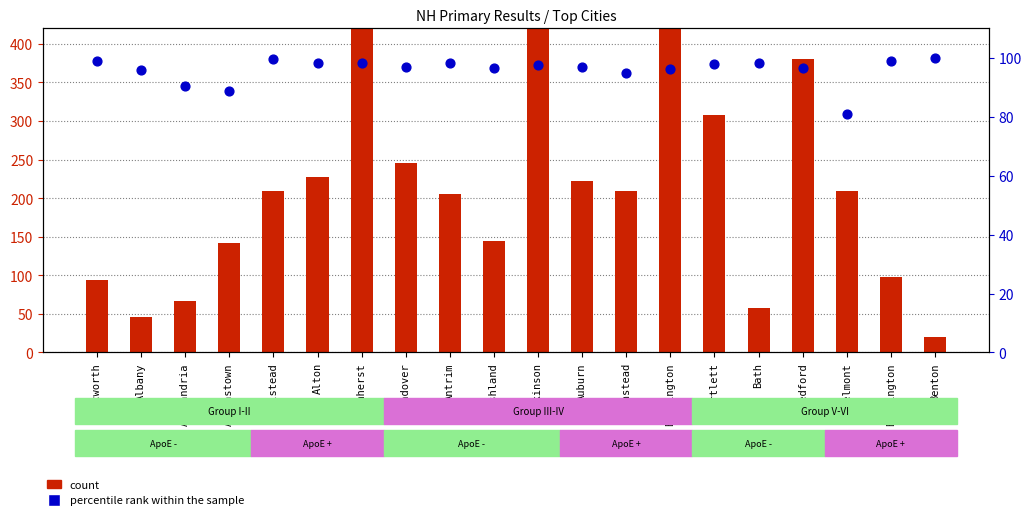

Which series reaches the maximum Y coordinate?

count